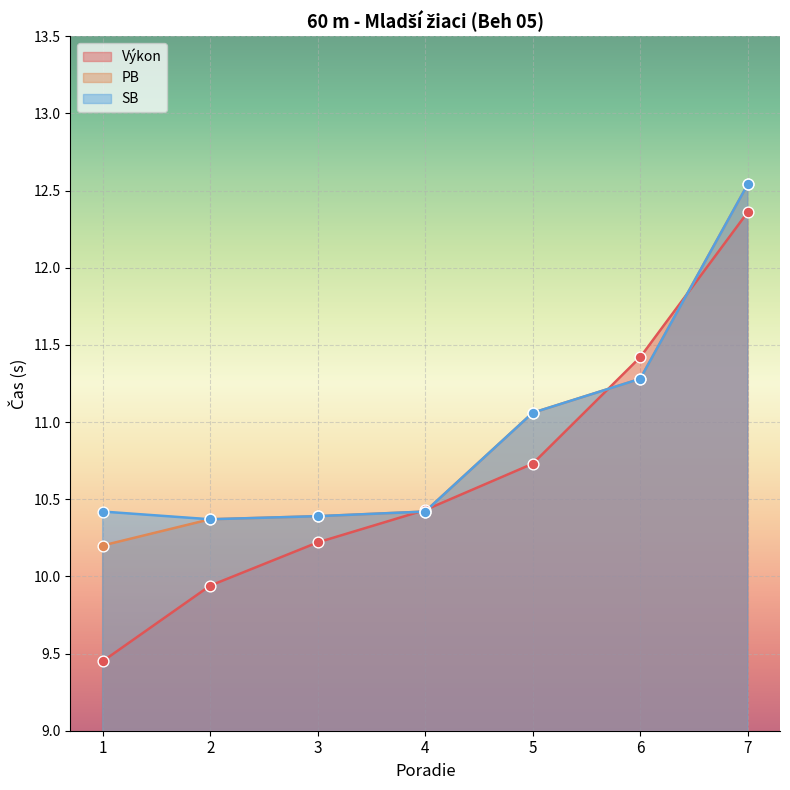

Which series contains the highest Y value?

PB